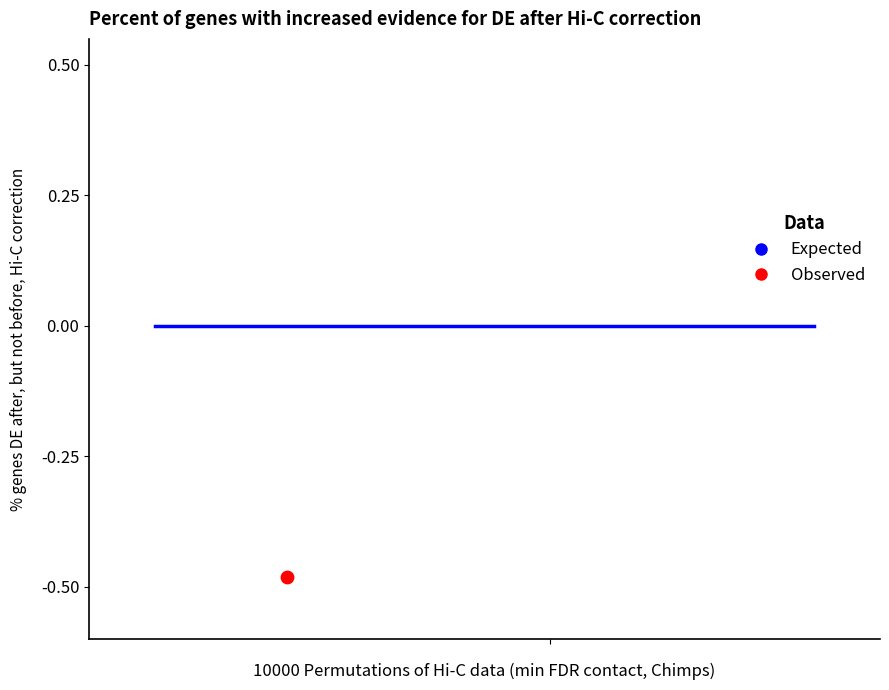

Which series has the widest spread of Y values?

Observed